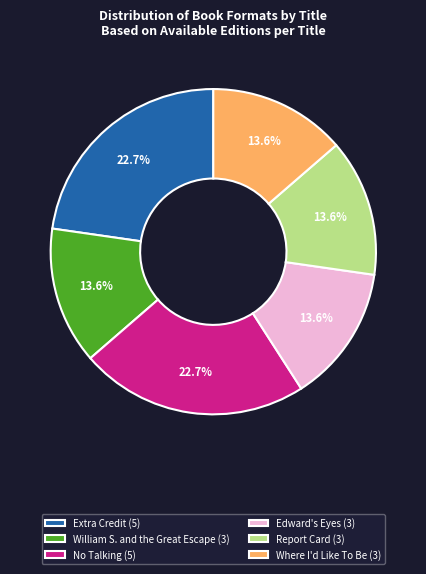

What is the ratio of the value at No Talking (5) to the value at Where I'd Like To Be (3)?

1.7